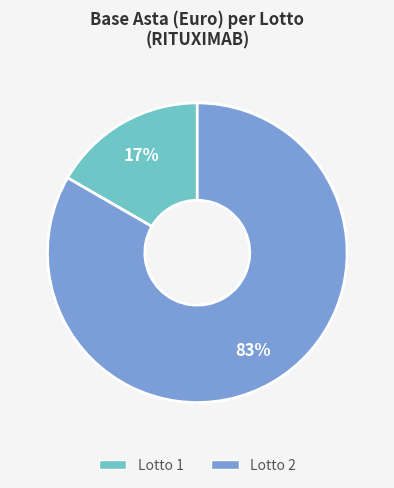

Which slice represents more than half of the pie?

Lotto 2